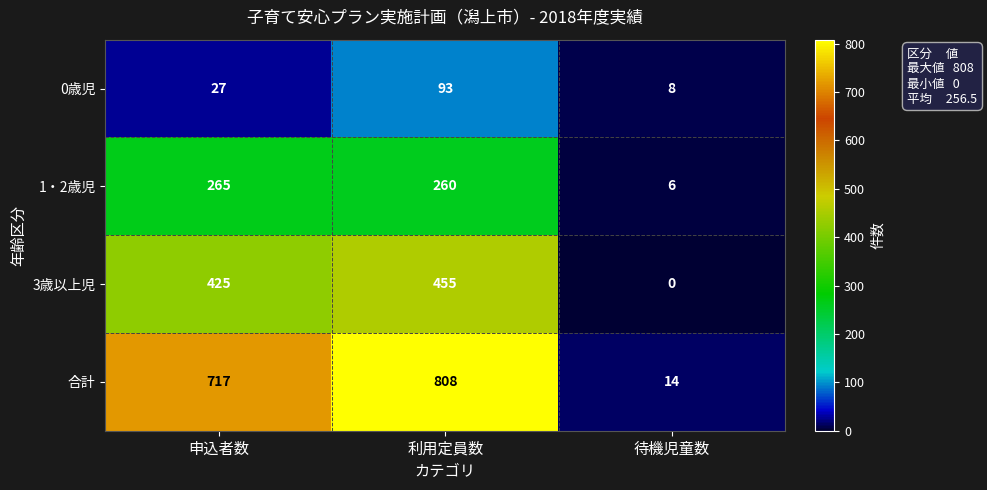

What is the average value of the 3歳以上児 series?

293